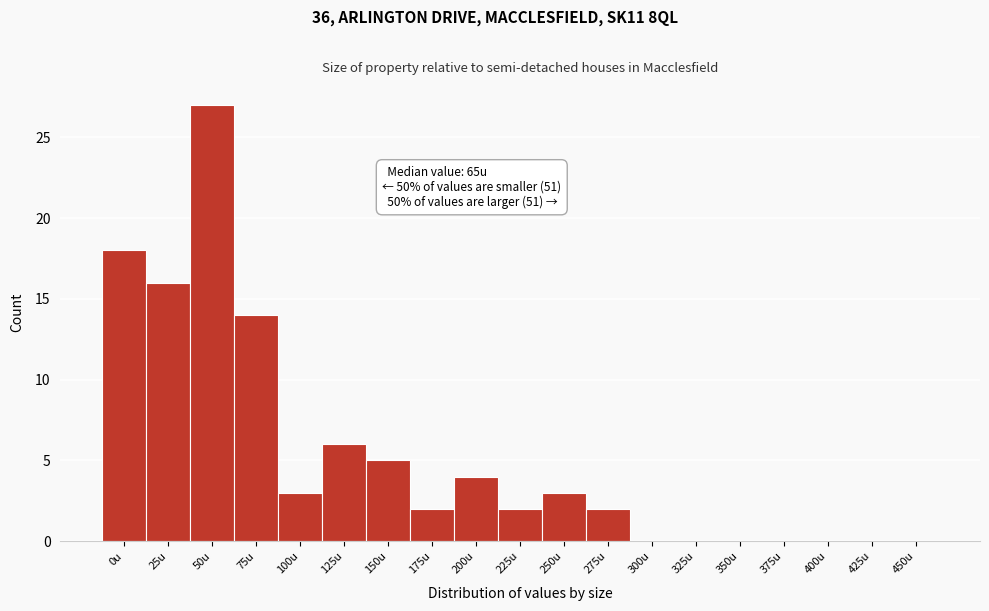

Reading left to right, transcribe all the data shown in this chart.

0u=18	25u=16	50u=27	75u=14	100u=3	125u=6	150u=5	175u=2	200u=4	225u=2	250u=3	275u=2	300u=0	325u=0	350u=0	375u=0	400u=0	425u=0	450u=0